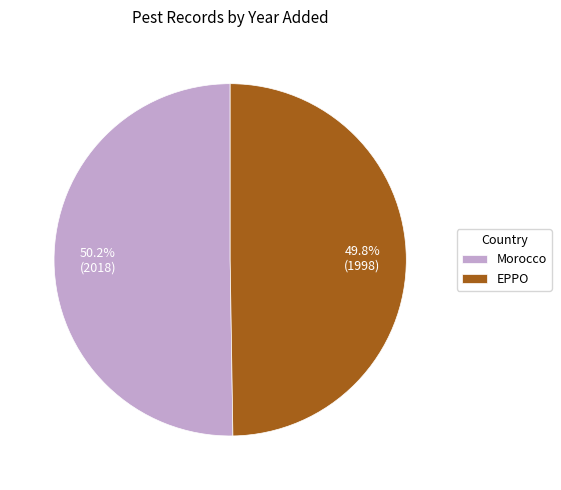

What percentage do Morocco and EPPO together represent?

100.0%